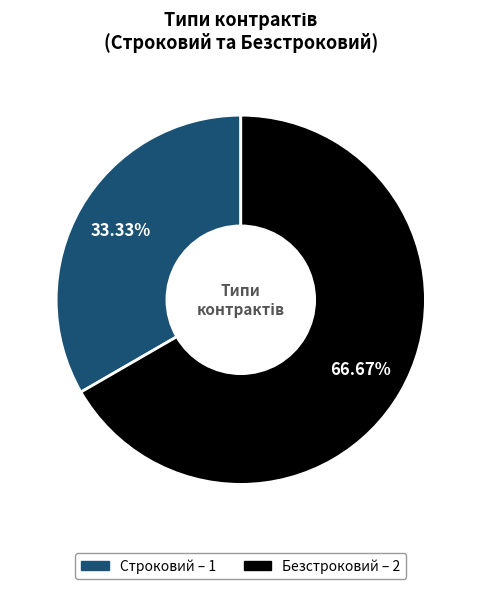

What percentage is NOT represented by Строковий?

66.7%